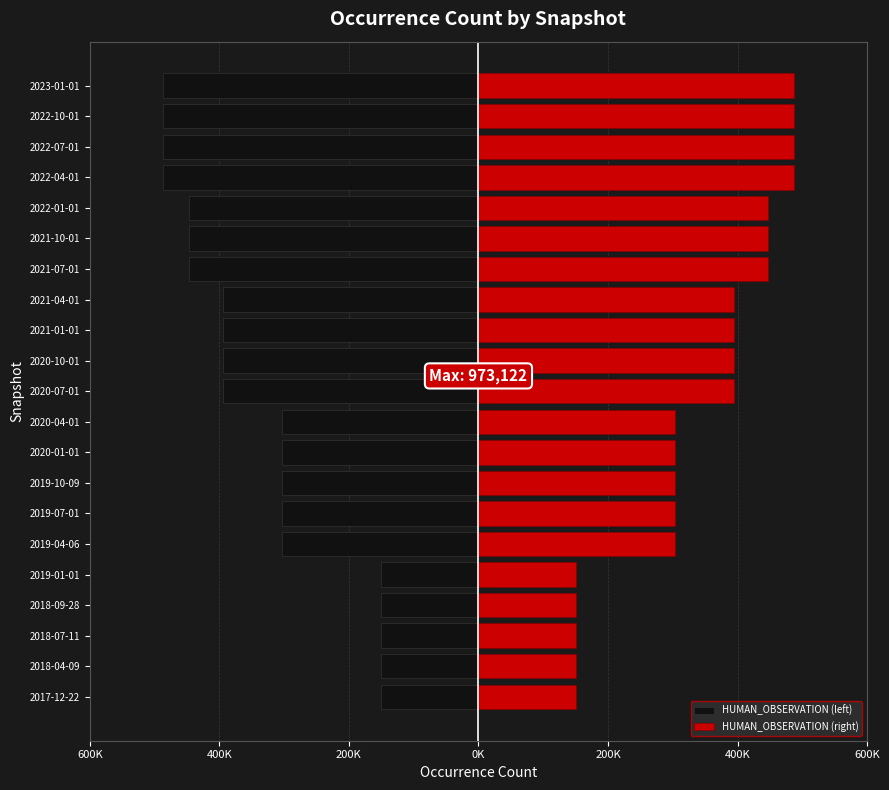

Read the HUMAN_OBSERVATION (right) value at 2019-04-06.

303352.5